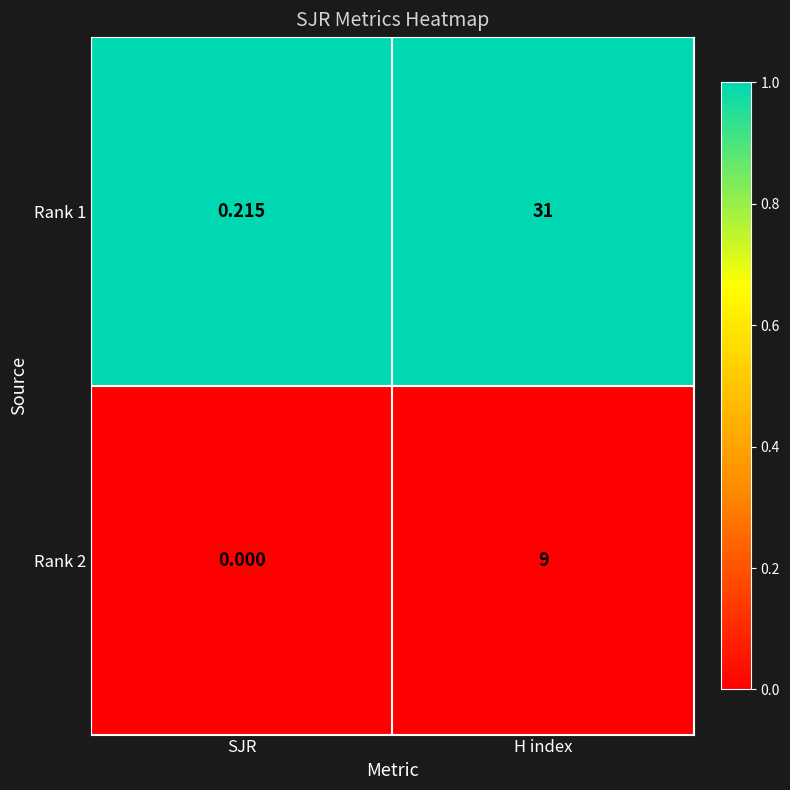

At which category is the sum across all series the highest?

H index